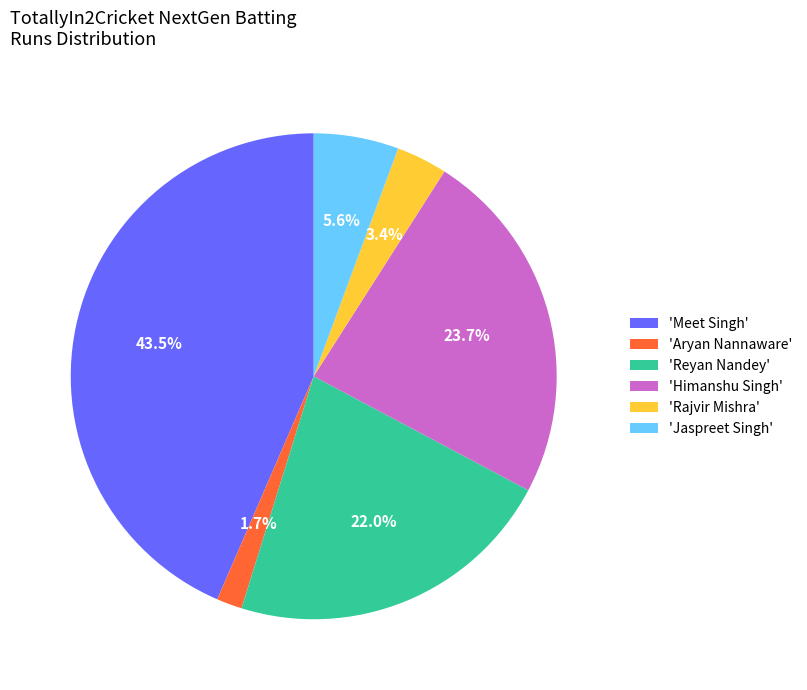

What is the largest slice in the pie chart?

'Meet Singh'